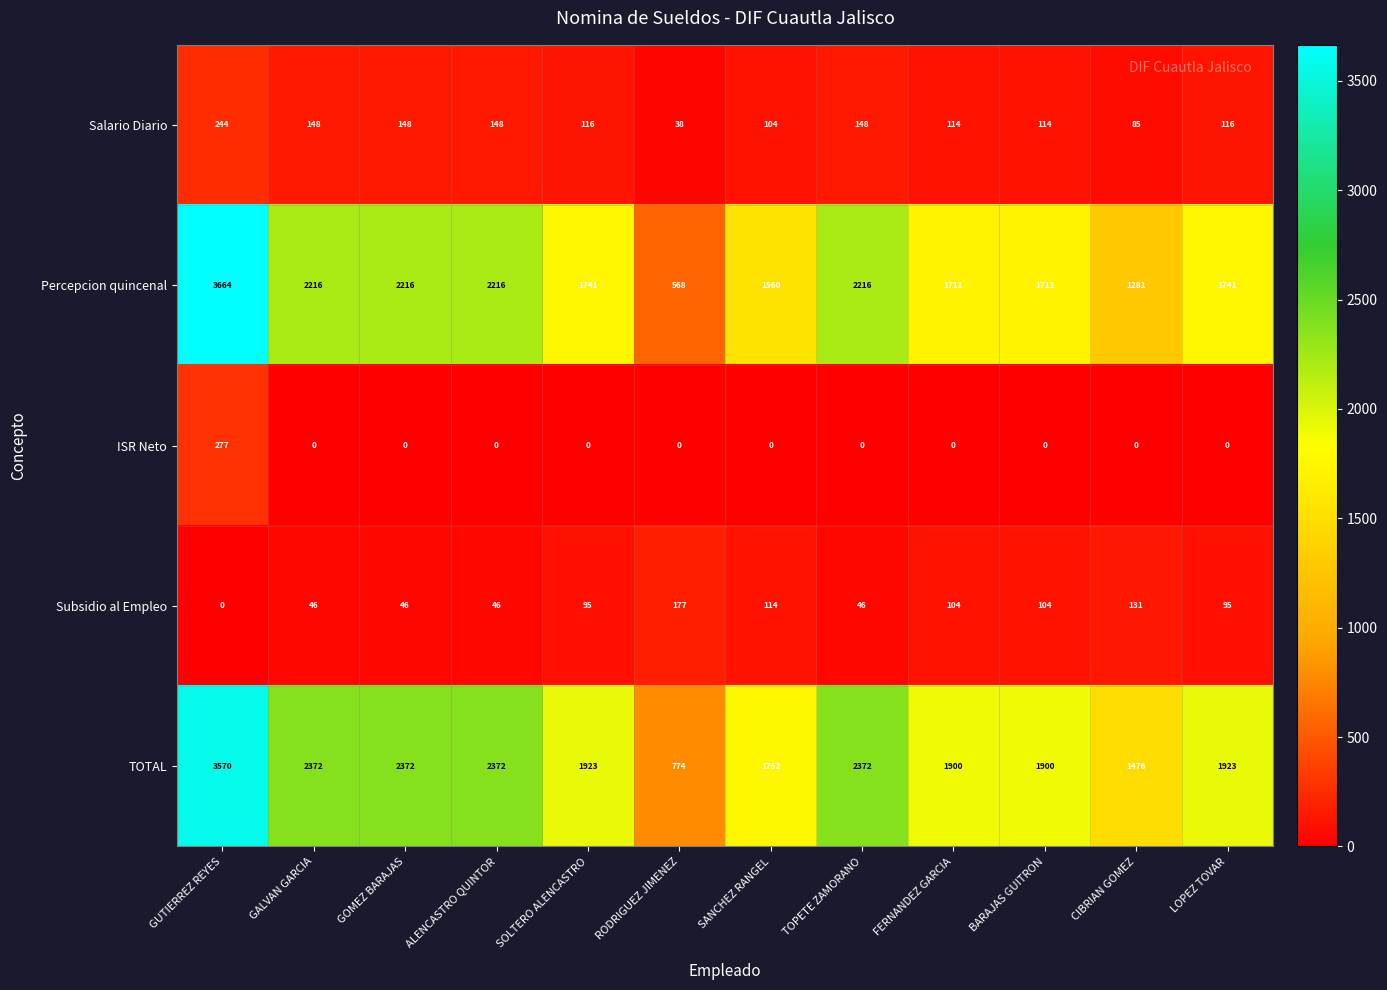

What is the sum of the Subsidio al Empleo values at GOMEZ BARAJAS and TOPETE ZAMORANO?

92